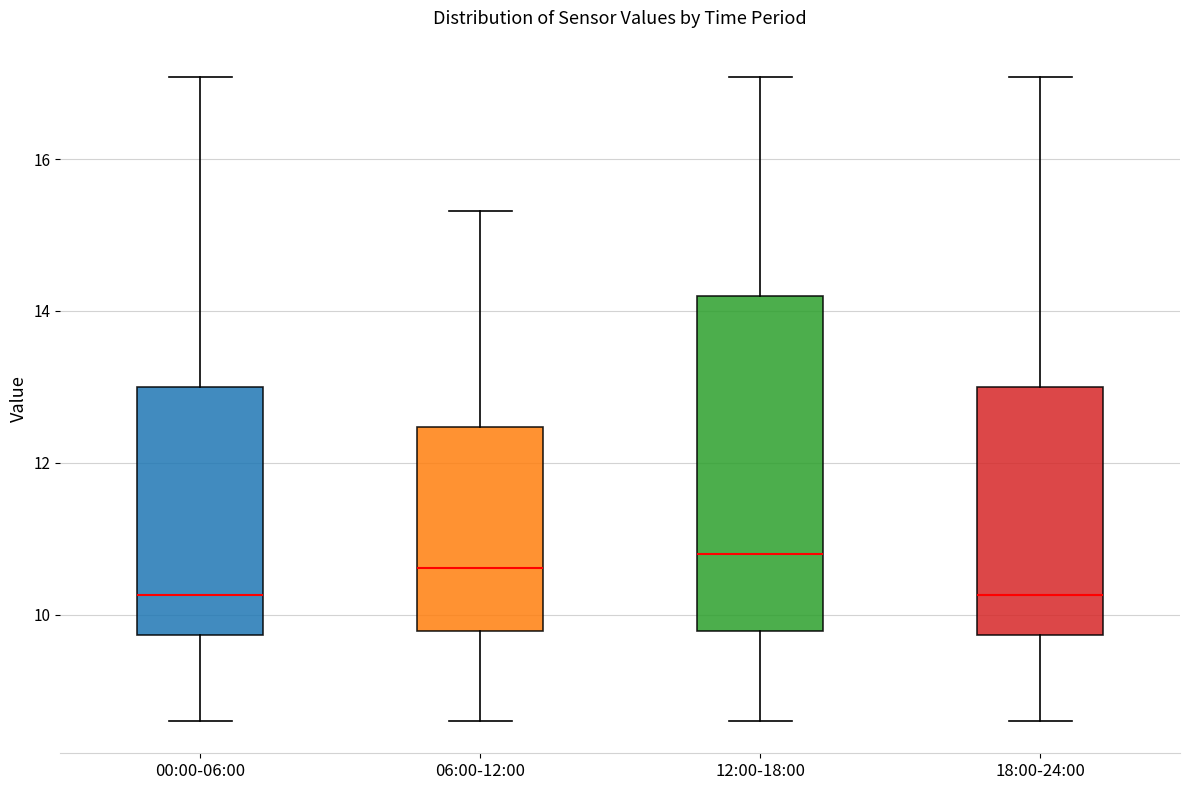

Where does the median line of the box for 18:00-24:00 sit on the y-axis? The values are not printed on the chart, so give them approximately, as read against the axis.

10.2